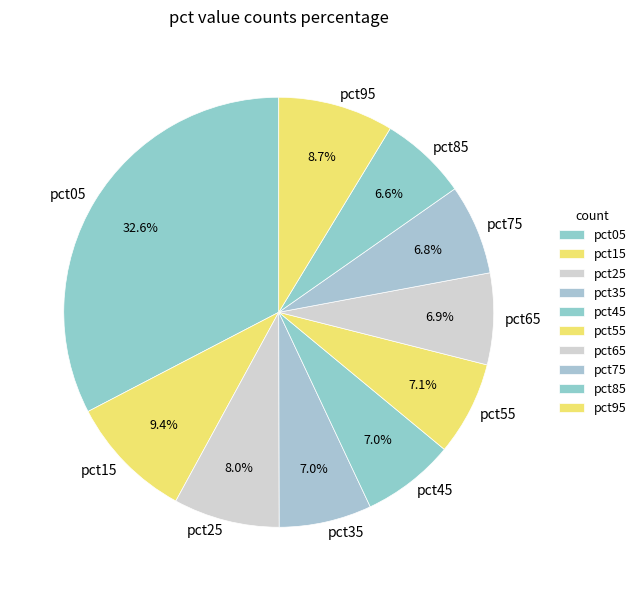

What percentage is the pct95 slice, to the nearest percent?

9%